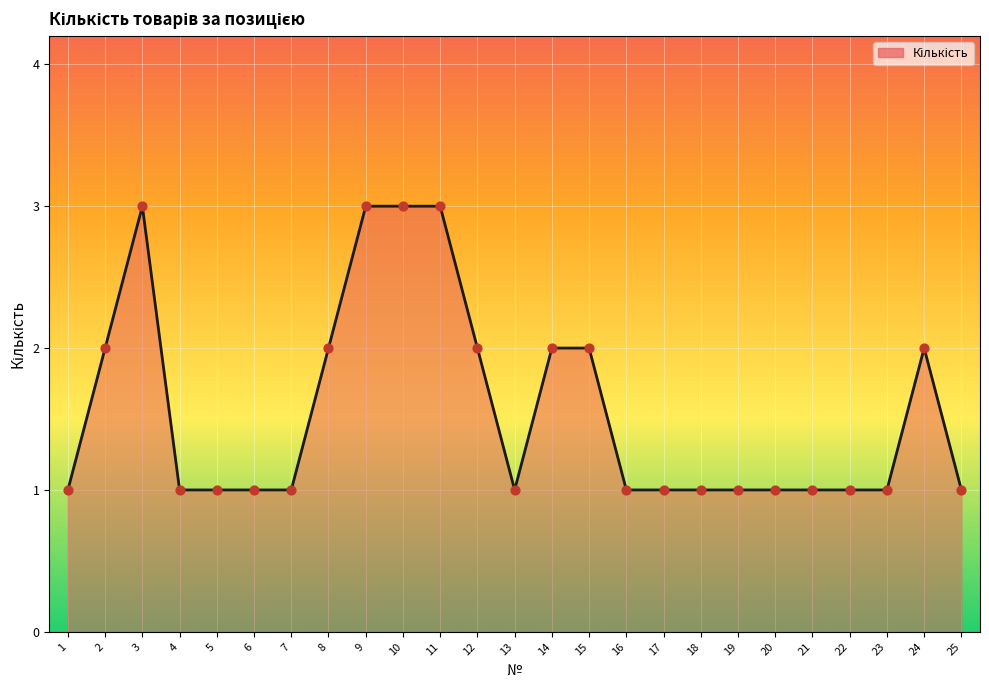

What is the ratio of the value at 8 to the value at 23?

2.0